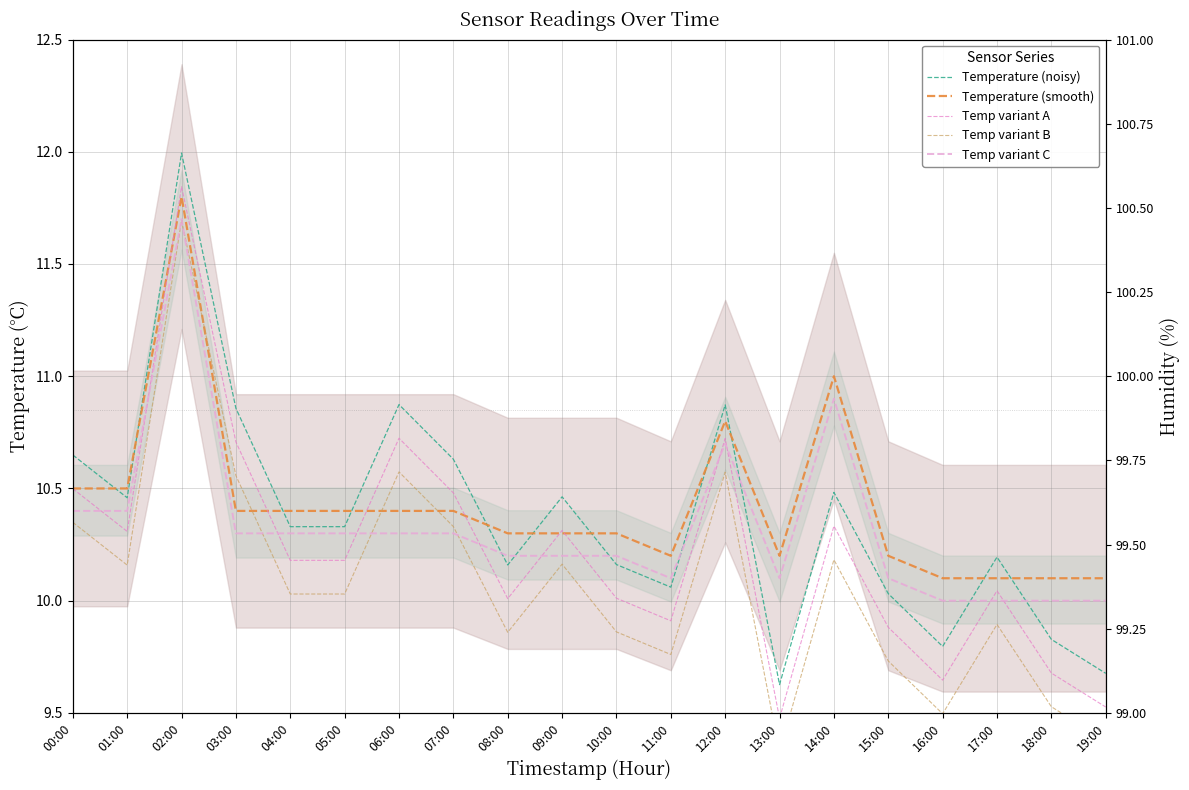

Where is Temperature (noisy) nearest to the value 10?

15:00